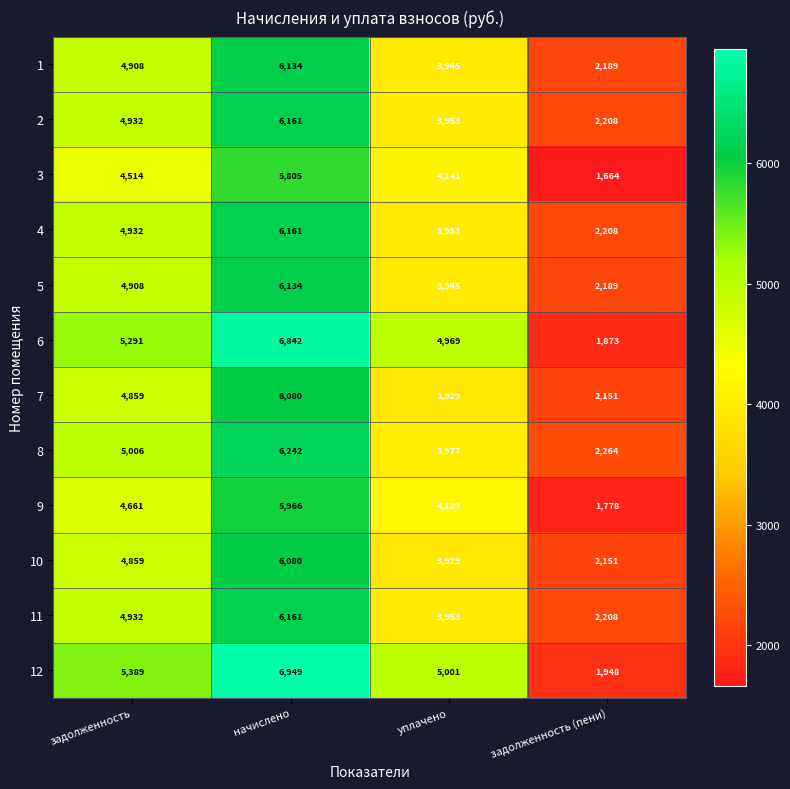

How many data points does each series have?

4